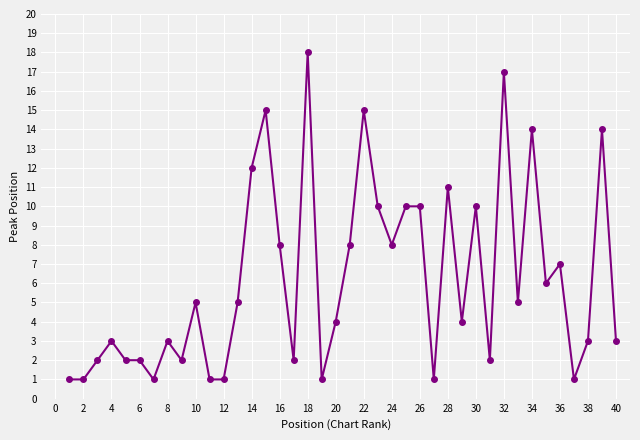

What is the maximum value shown in the chart?

18